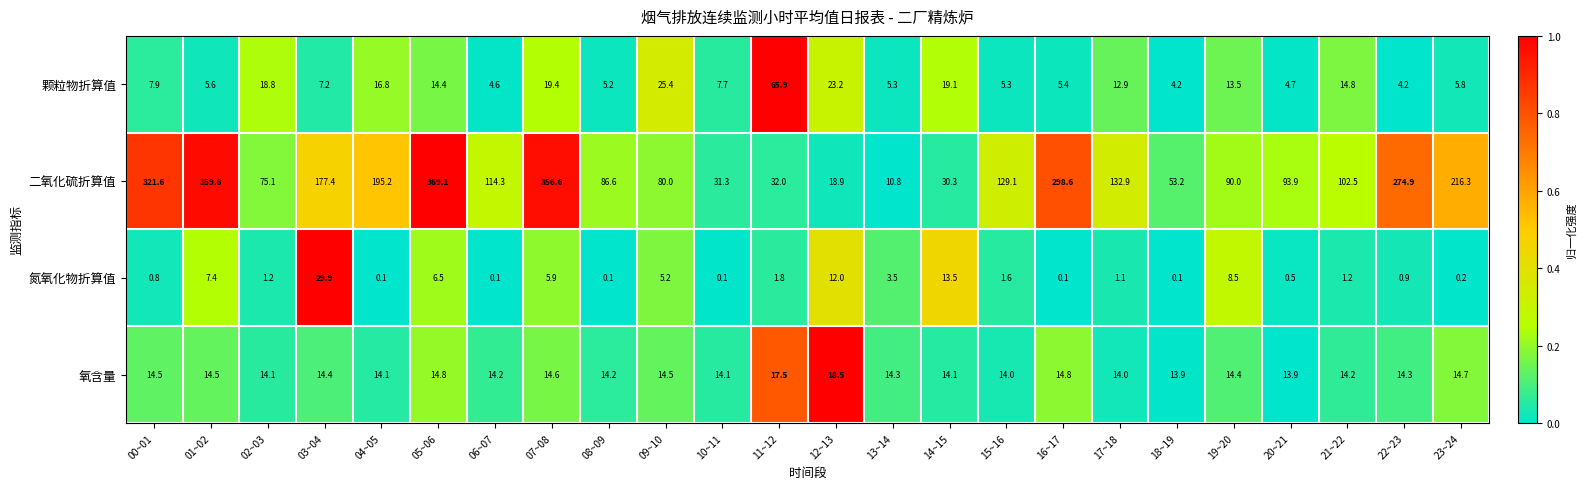

What is the total value across all series at 02~03?

109.2